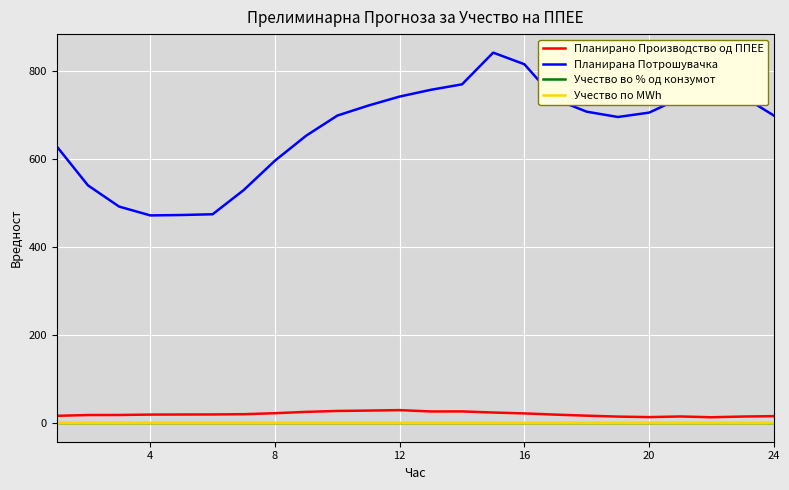

Is this an area chart (filled region under the line)?

No